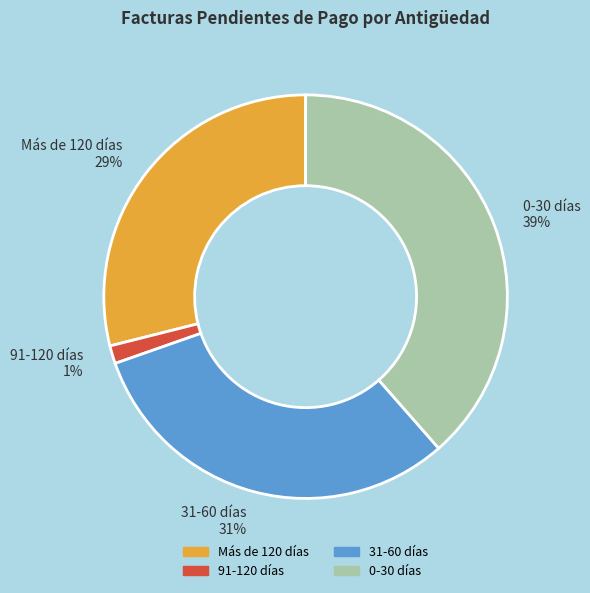

How many segments does this pie chart have?

4